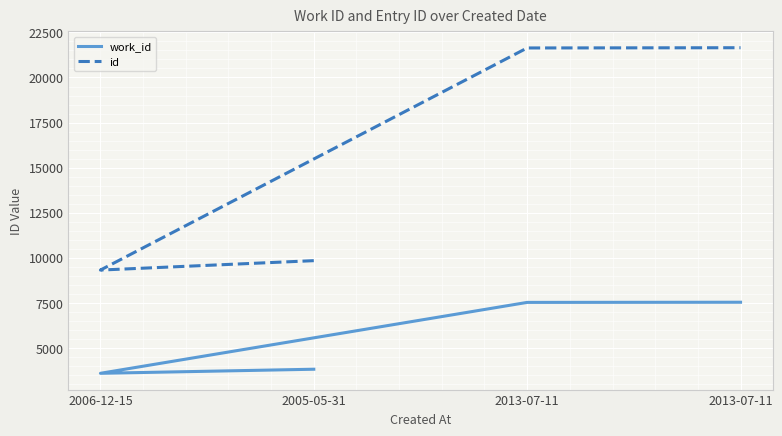

Which series has the largest range (max minus min)?

id